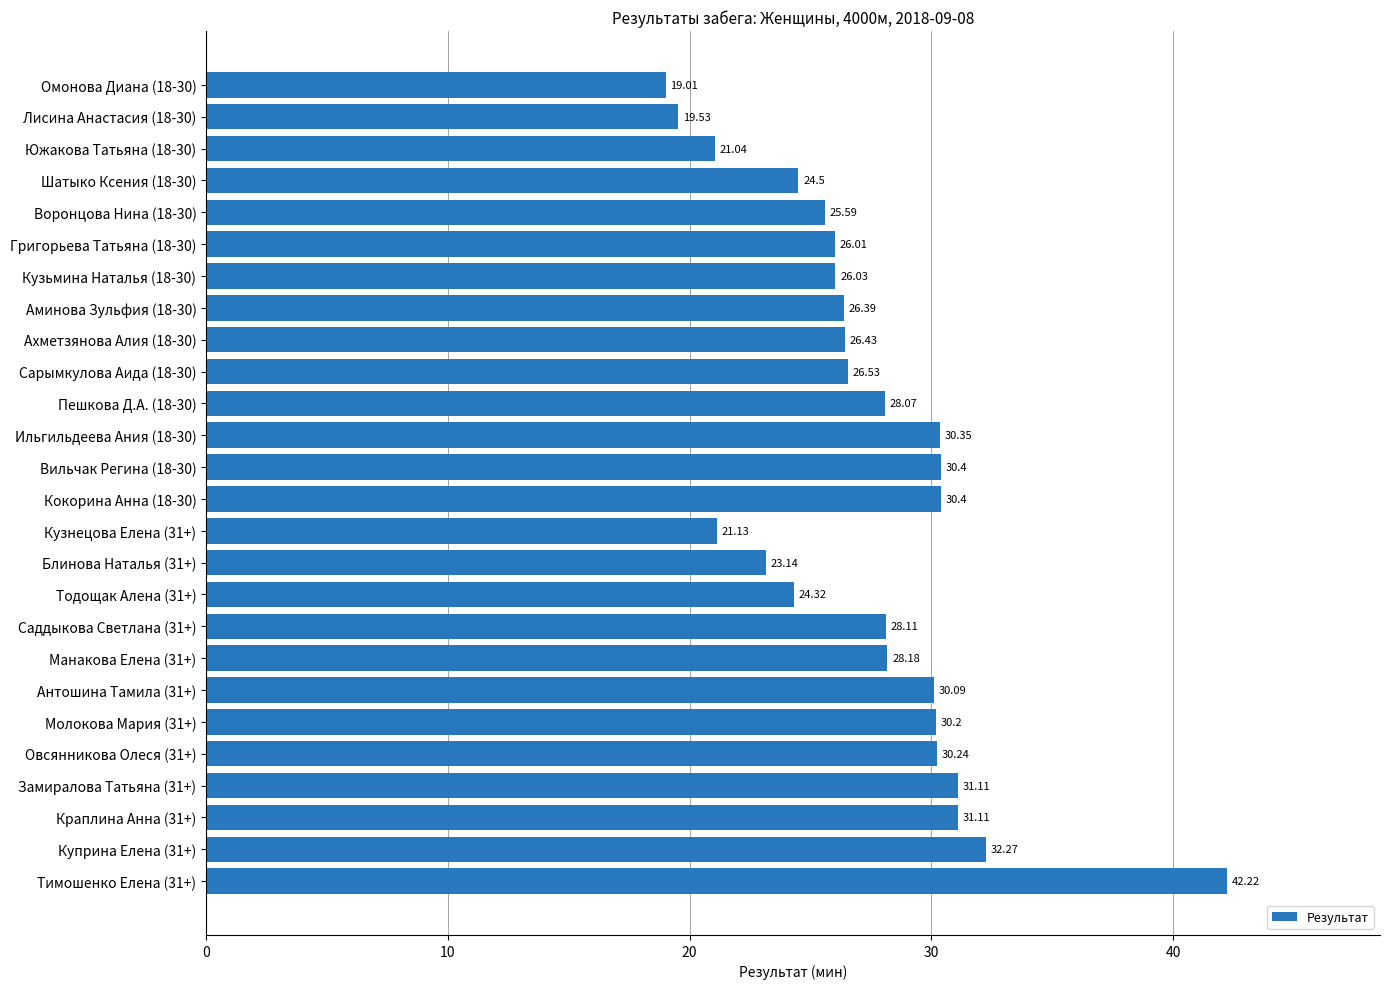

How many bars are there in total?

26